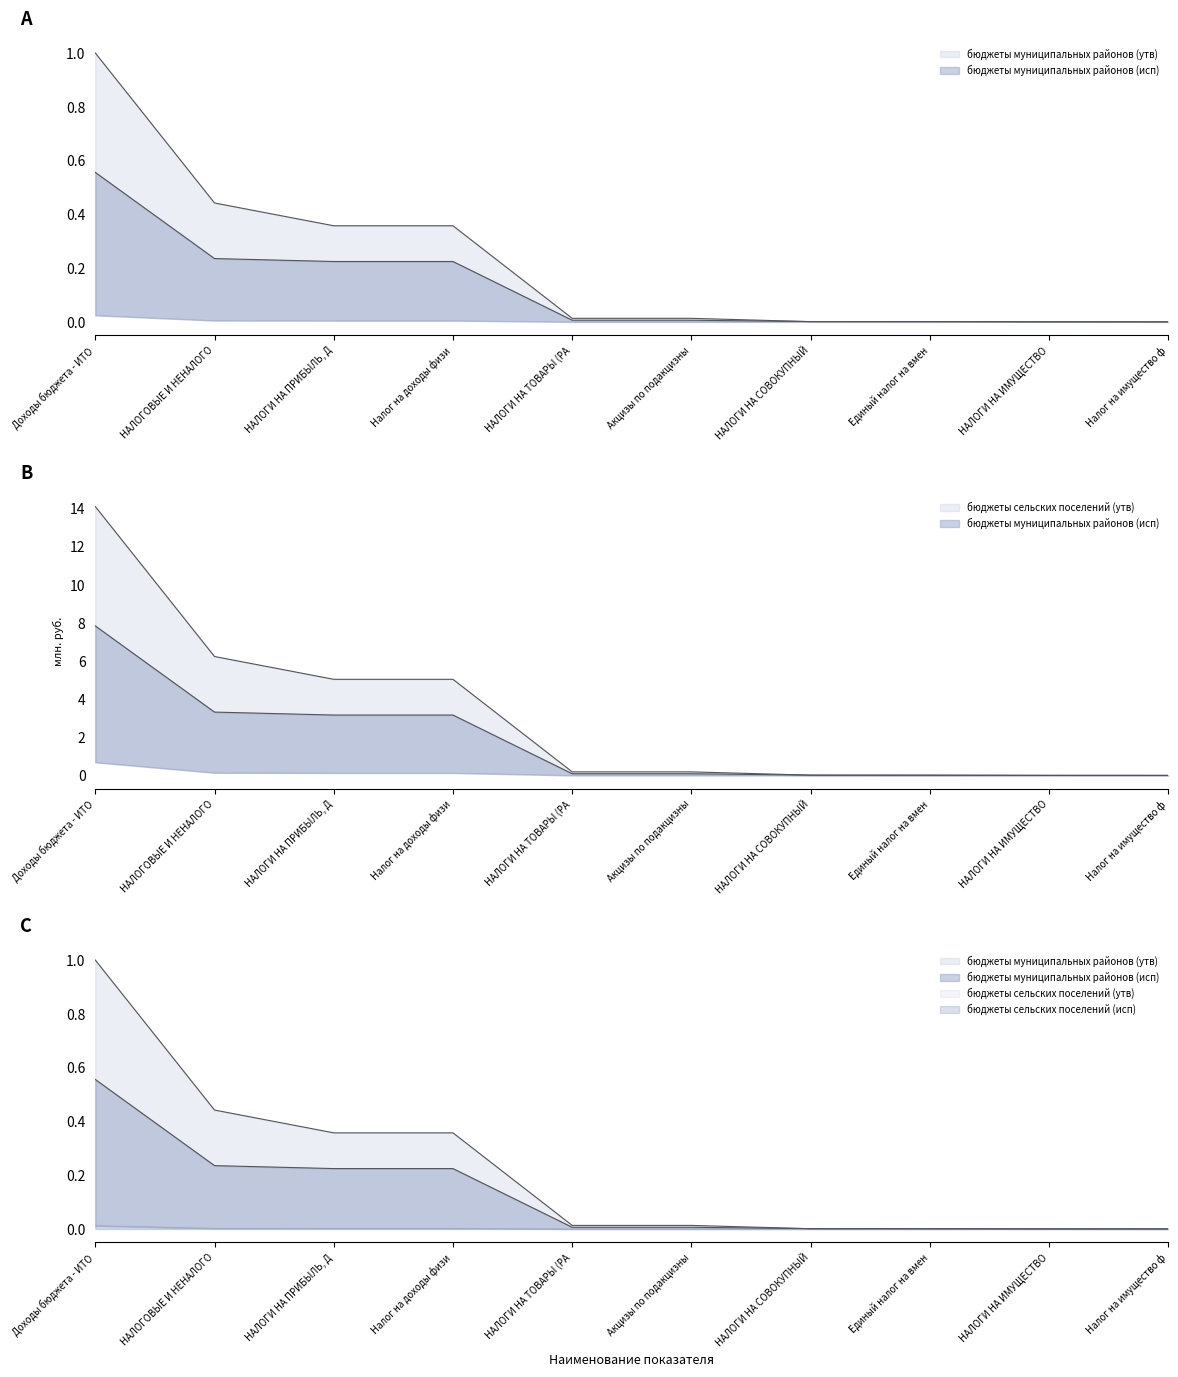

How many distinct data groups are displayed?

2